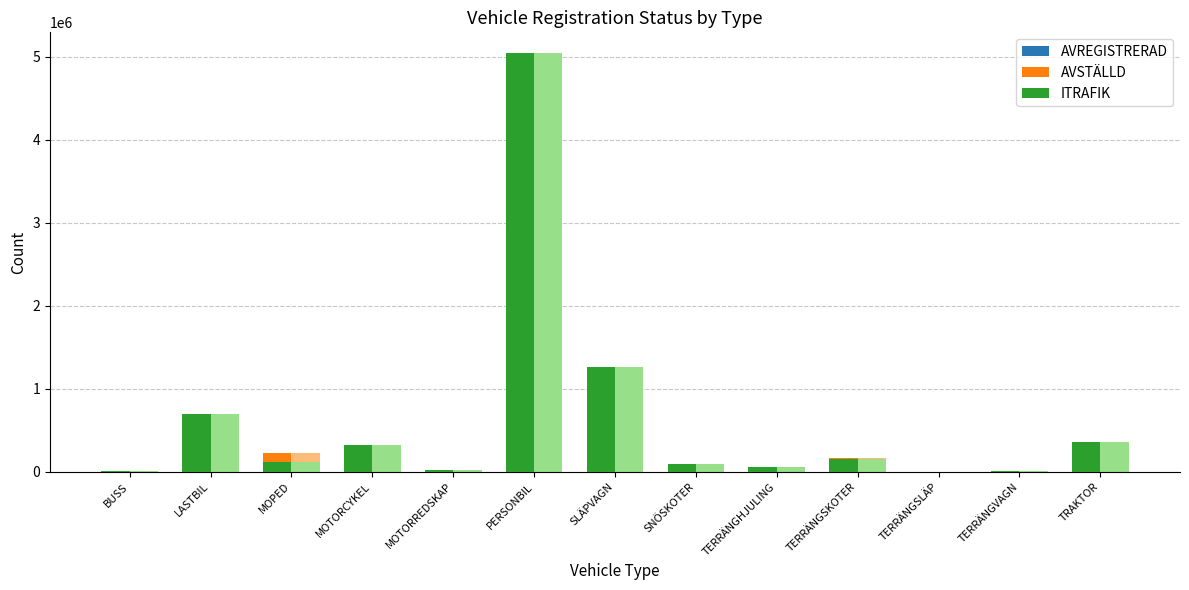

Which series has the largest range (max minus min)?

ITRAFIK